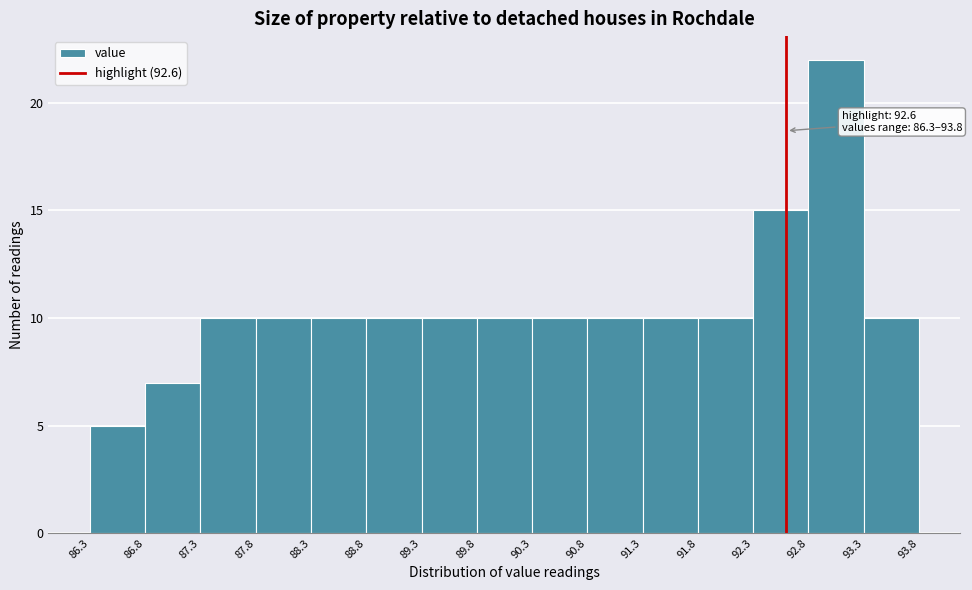

Which range on the x-axis has the tallest bar?

92.8 to 93.3